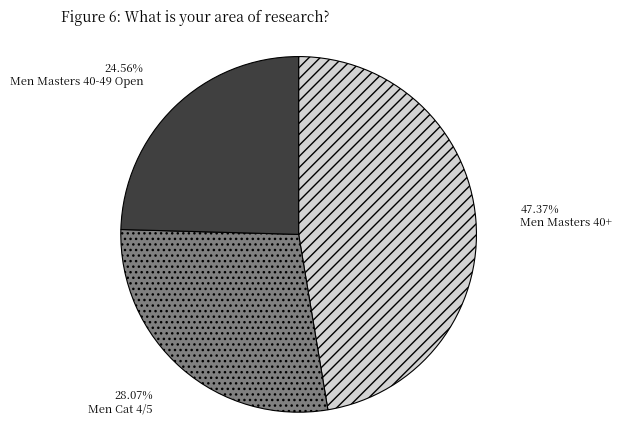

Which slice is the largest?

Men Masters 40+